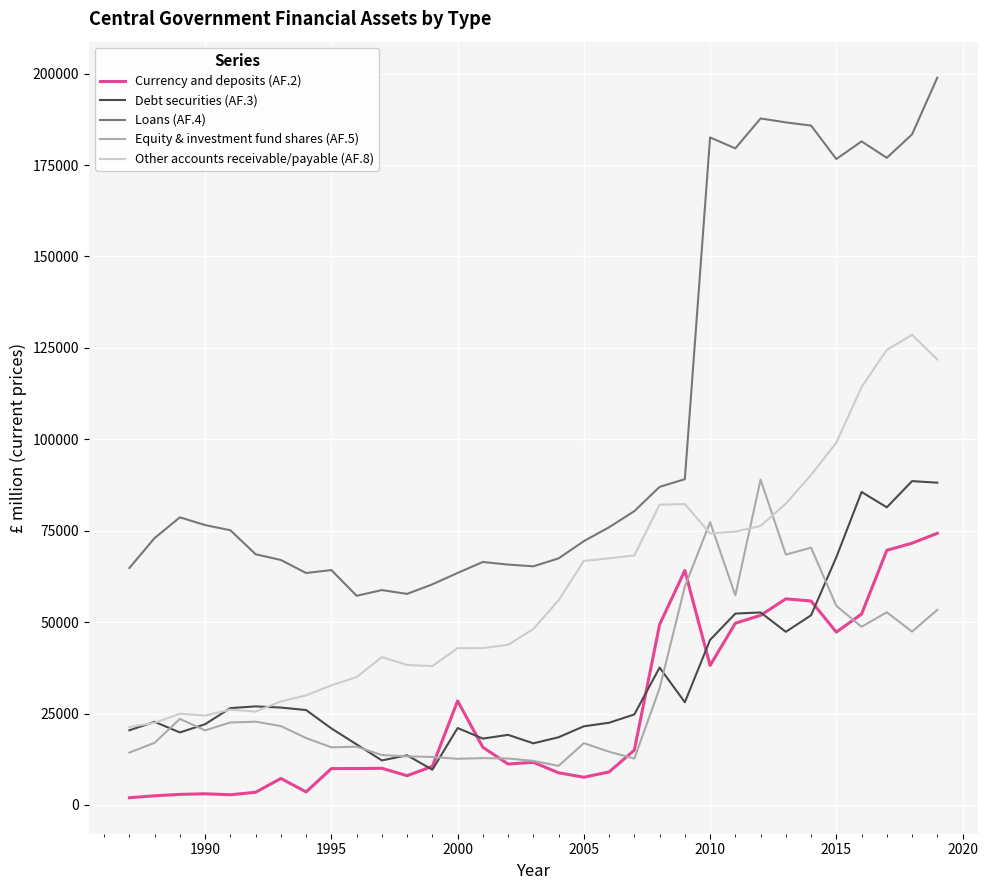

Which series has the largest total across all categories?

Loans (AF.4)